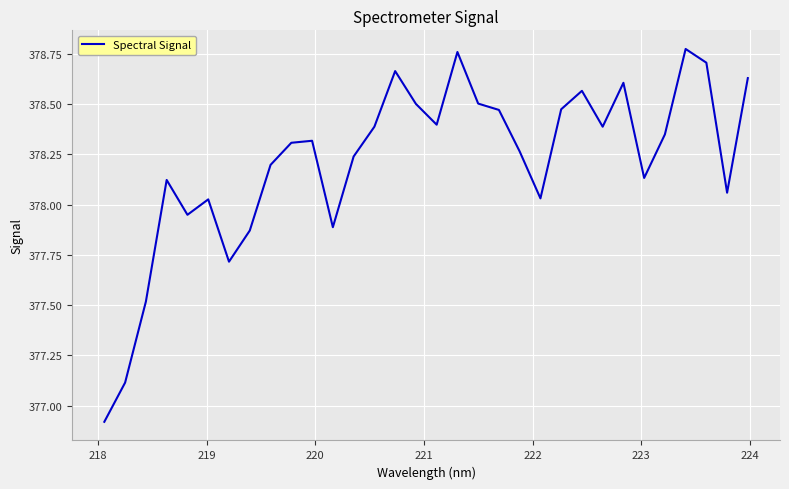

What is the difference between the maximum and minimum values?

1.9